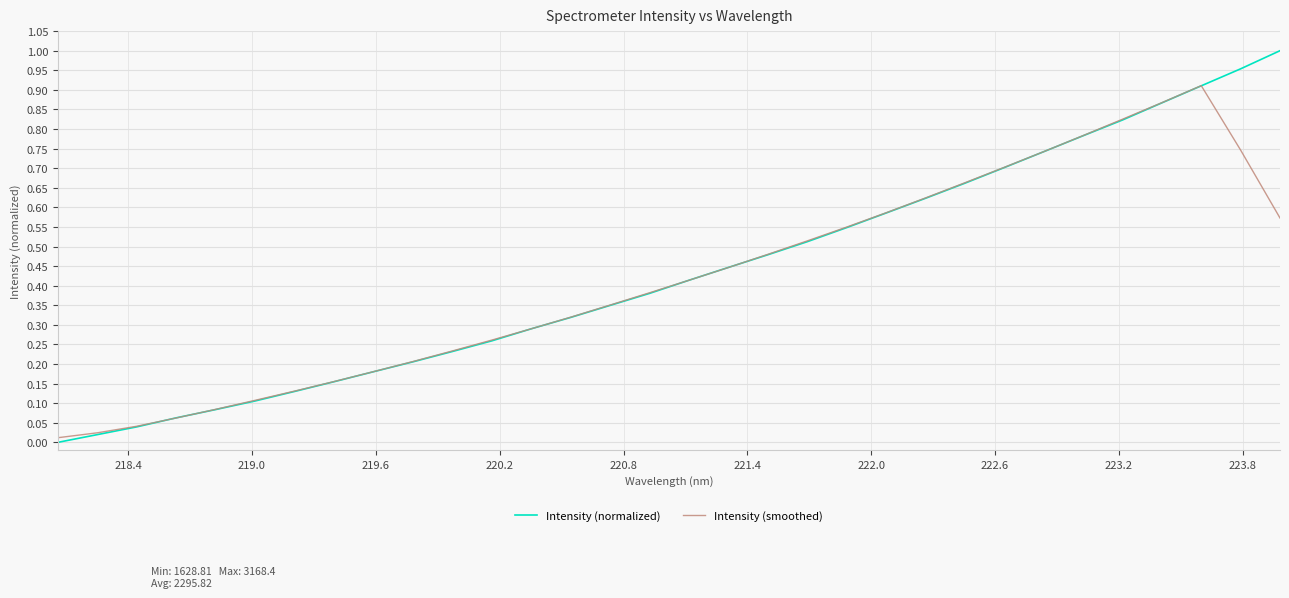

True or false: Intensity (normalized) and Intensity (smoothed) cross at least once.

True